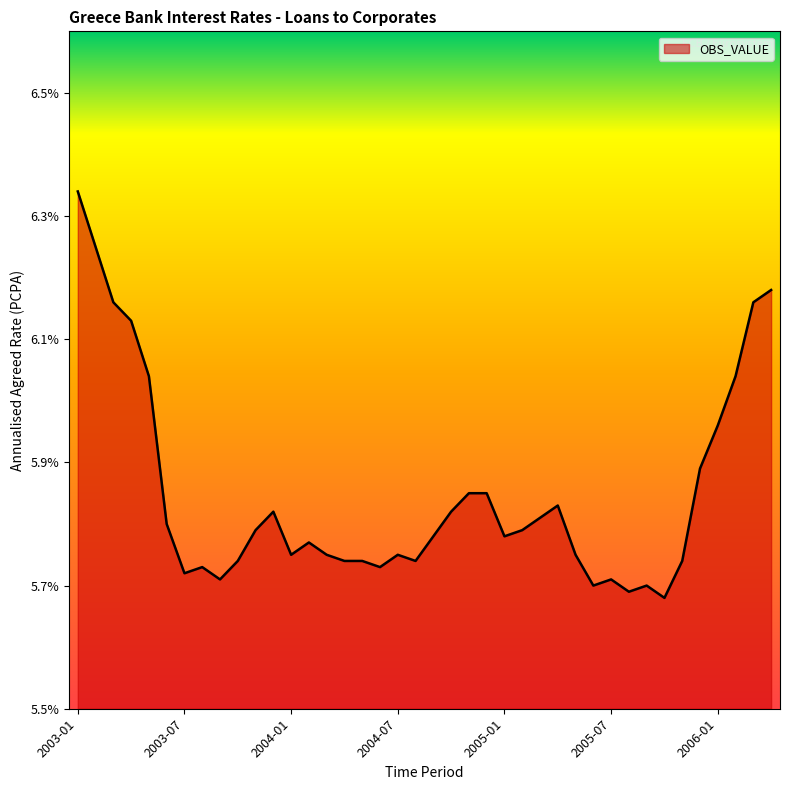

What is the difference between the maximum and minimum values?

0.7